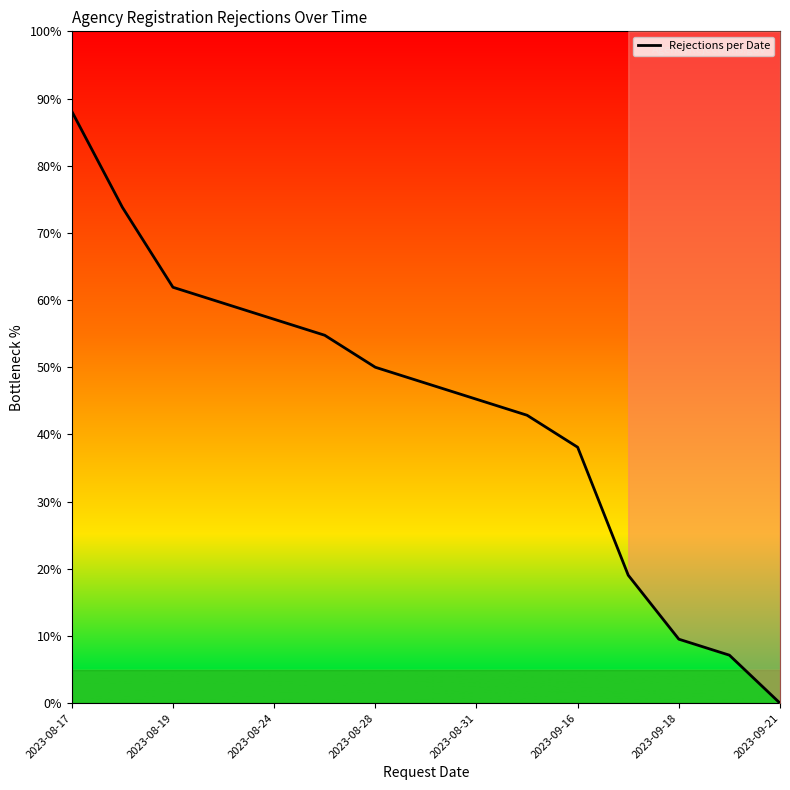

Reading left to right, extract all data points from this chart.

88.1	73.8	61.9	59.5	57.1	54.8	50.0	47.6	45.2	42.9	38.1	19.0	9.5	7.1	0.0